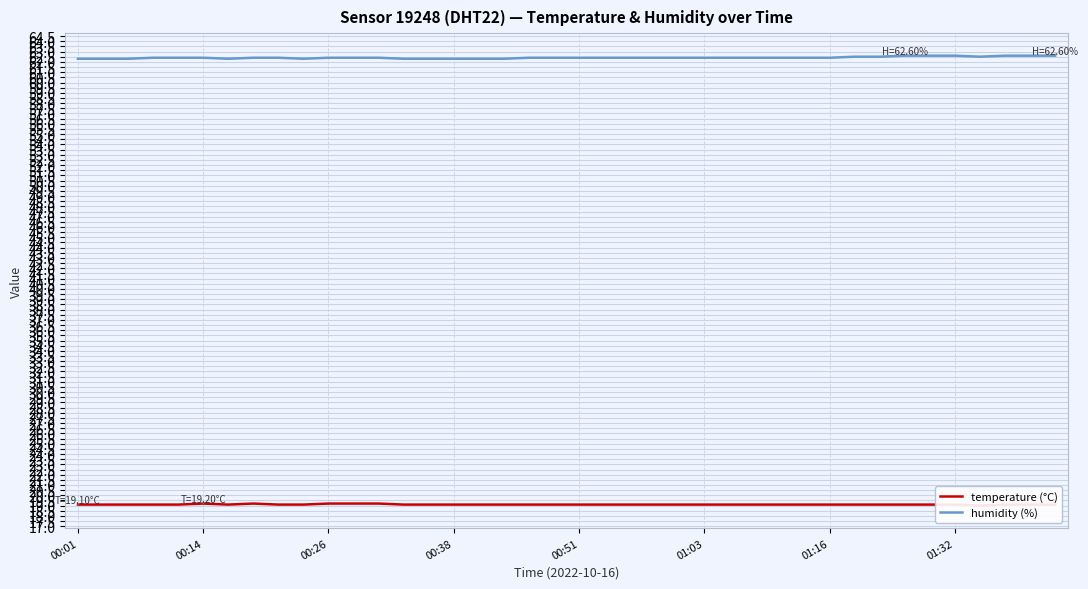

Count the number of categories in the chart.

40